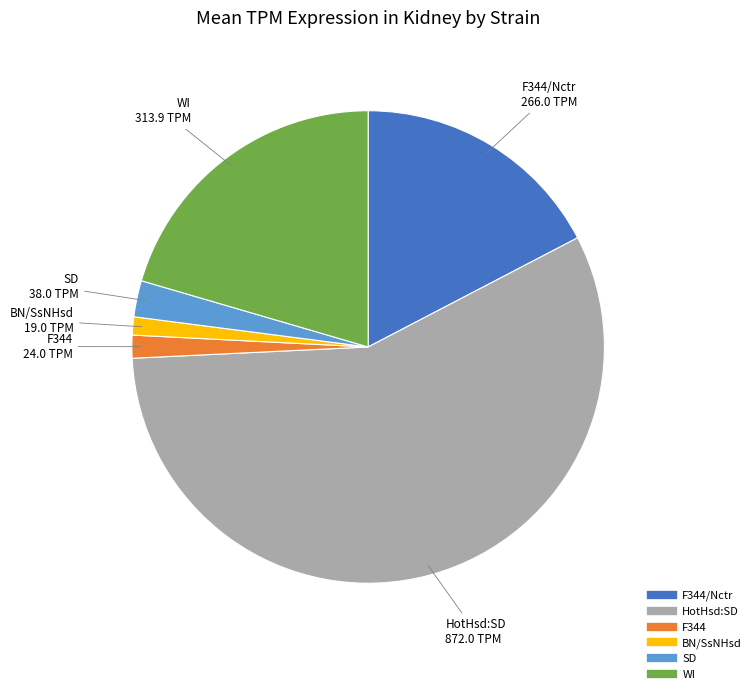

Is there any slice that represents more than half of the pie?

Yes